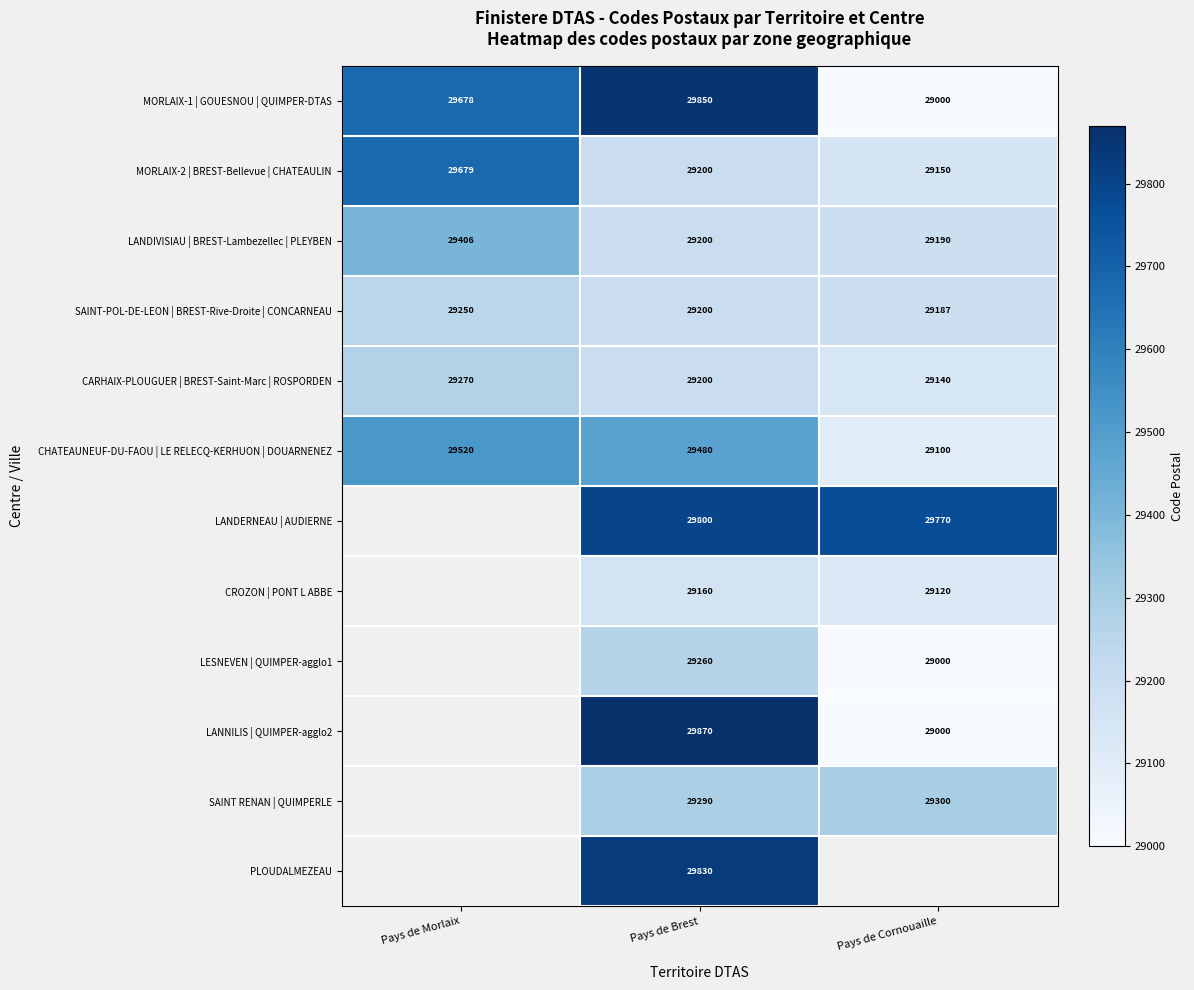

Rank the categories by SAINT-POL-DE-LEON | BREST-Rive-Droite | CONCARNEAU value from lowest to highest.

Pays de Cornouaille, Pays de Brest, Pays de Morlaix